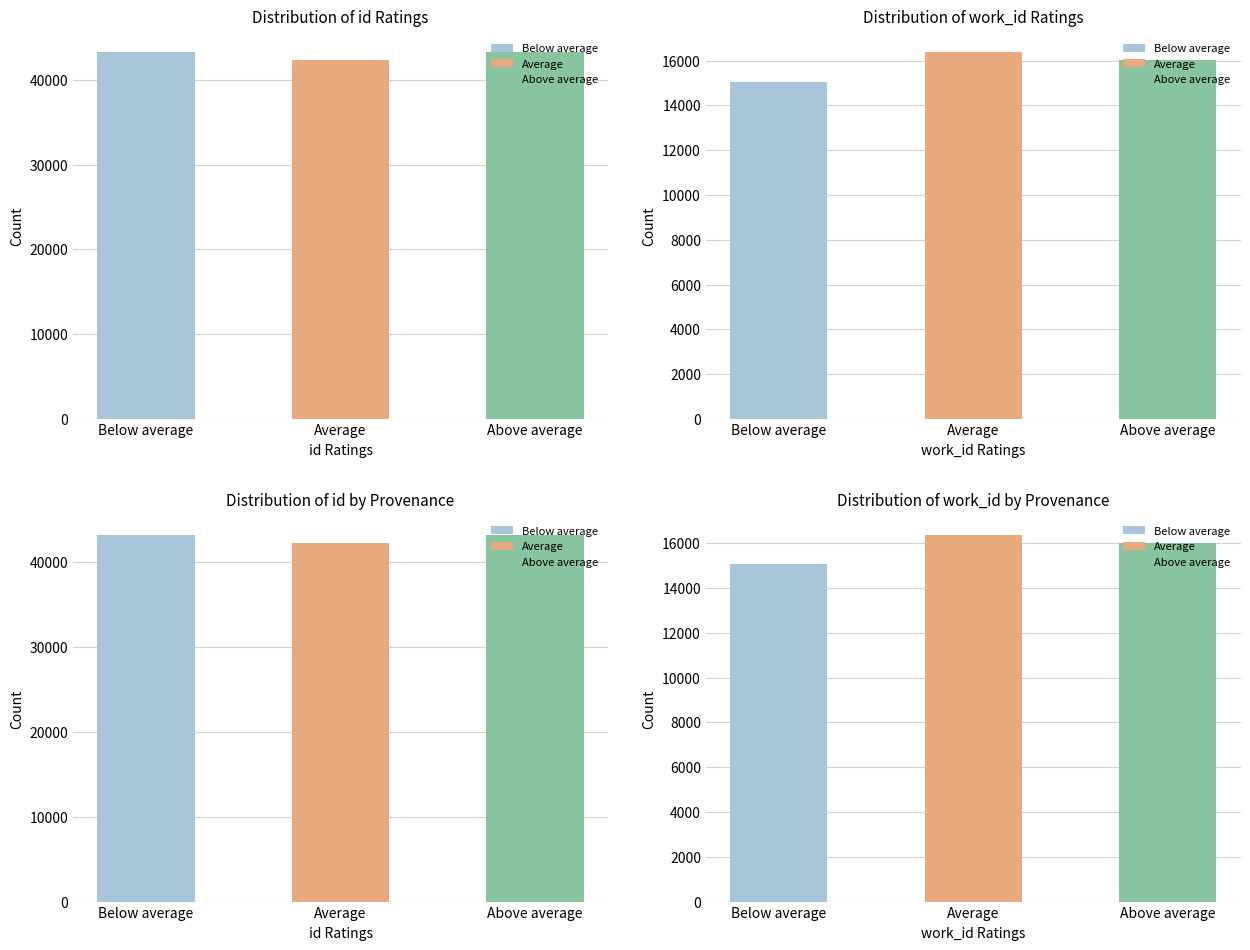

Are the bars grouped side by side (vs. stacked)?

Yes